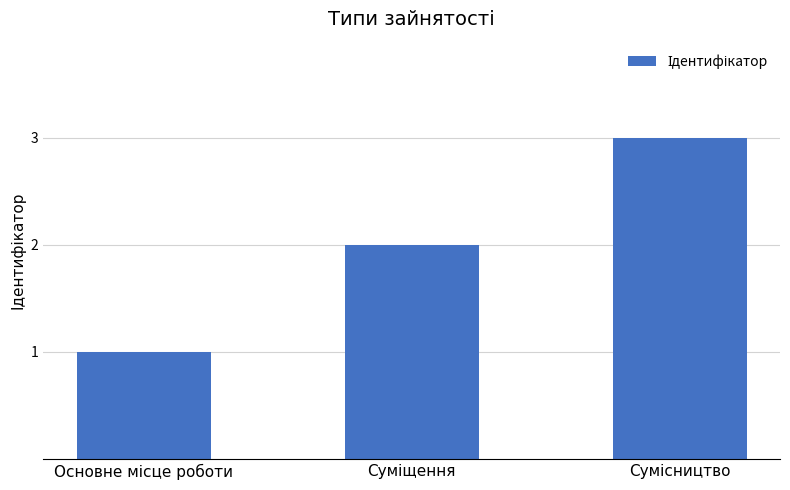

What is the greatest value displayed?

3